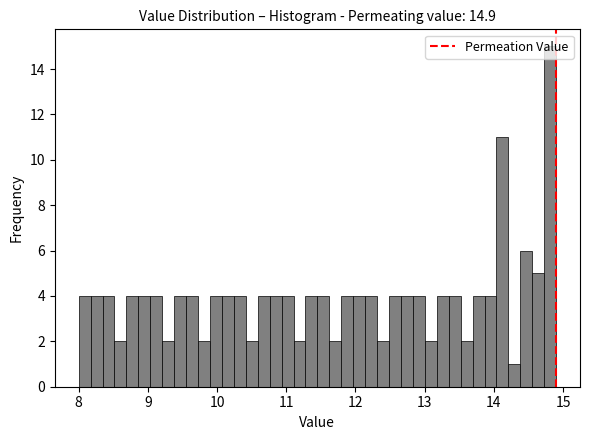

Read against the x-axis, roughly where is the centre of the tallest bar?

14.8